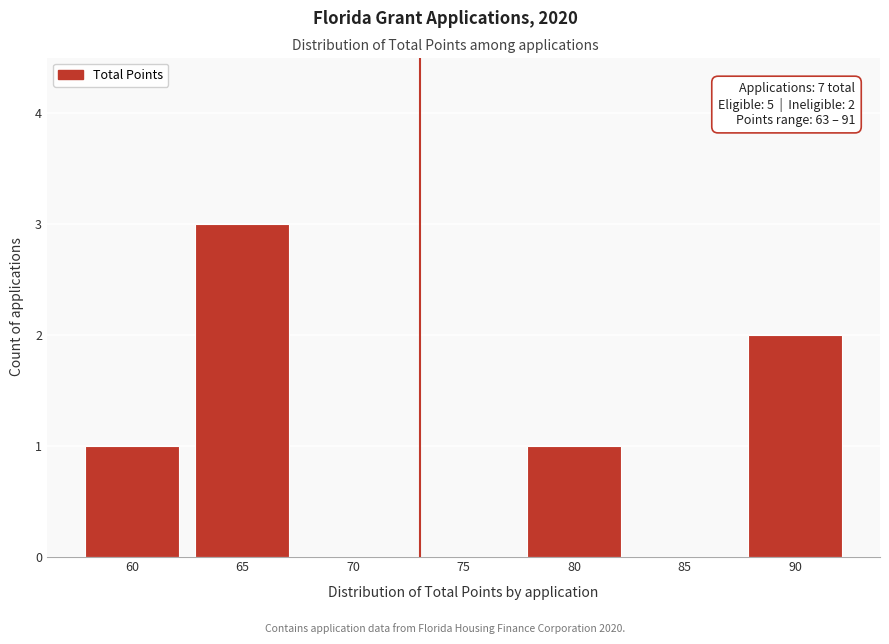

Reading left to right, what are all the values shown in this chart?

60=1	65=3	70=0	75=0	80=1	85=0	90=2